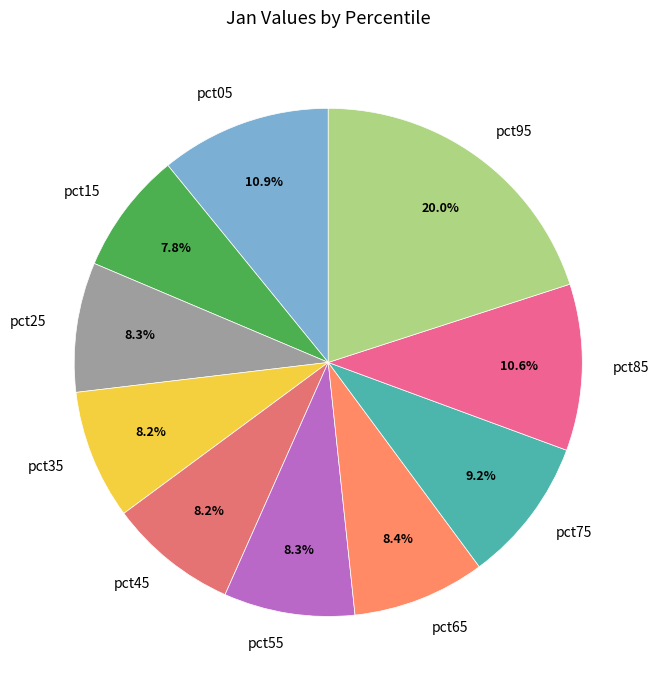

How much of the chart is everything except pct45?

91.8%